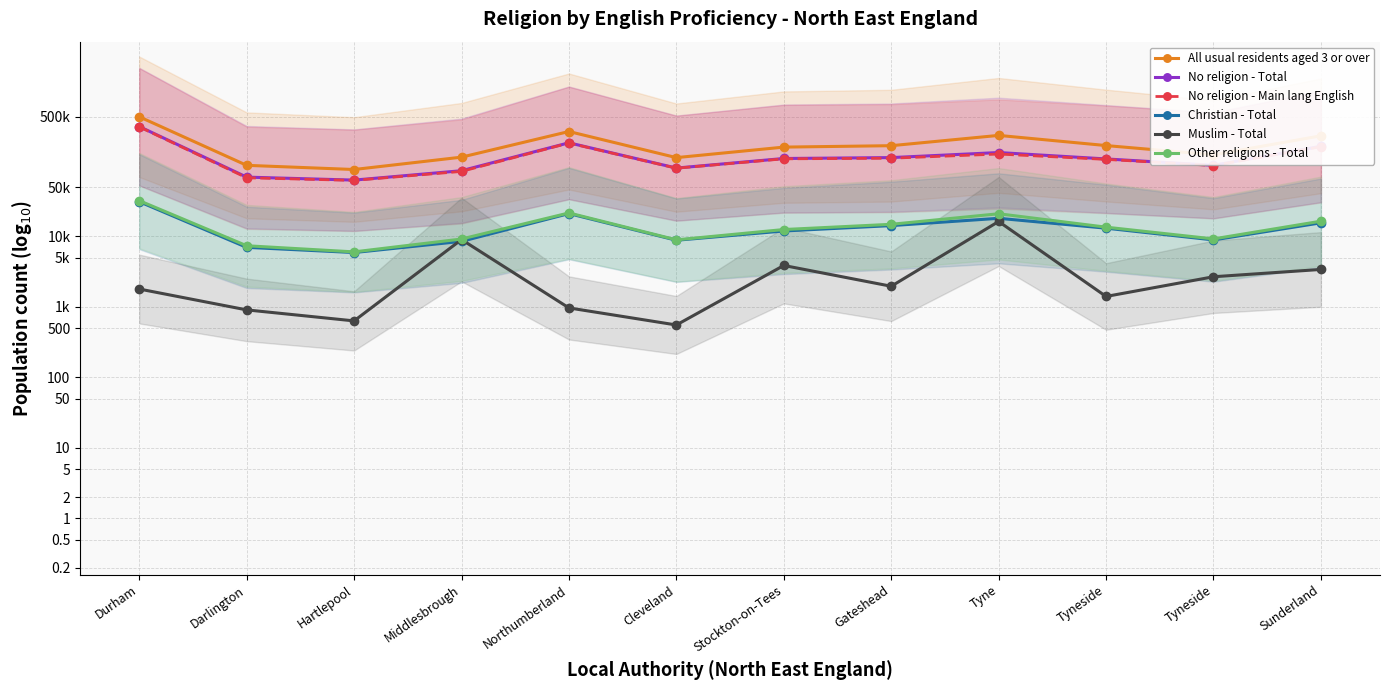

True or false: All usual residents aged 3 or over has more than 2 interior local peaks.

False